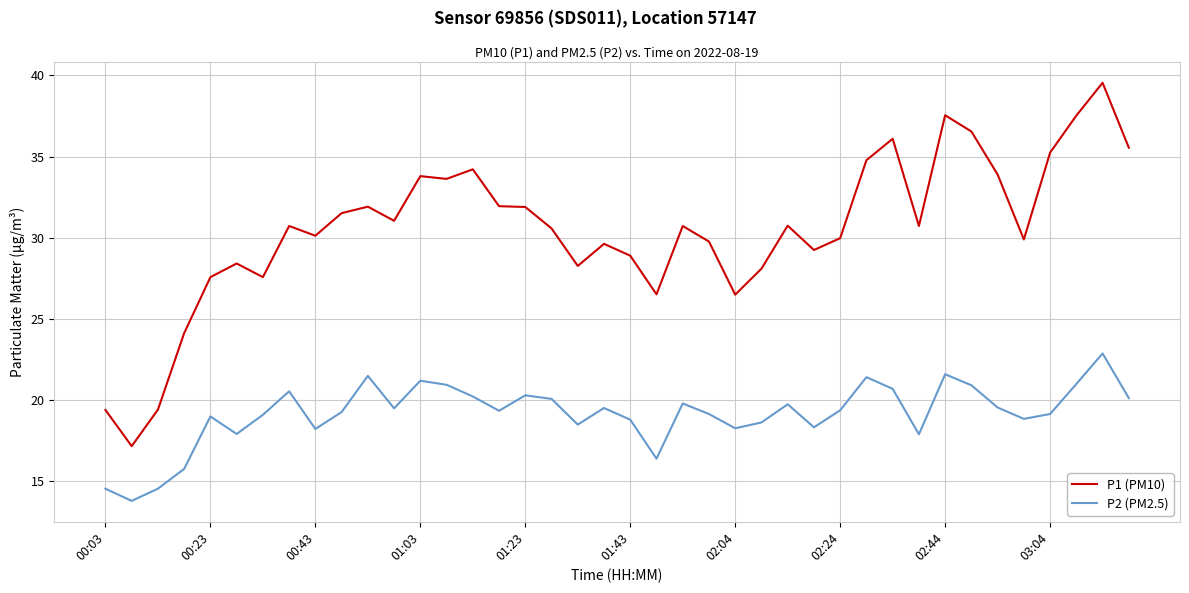

Does the chart have visible grid lines?

Yes